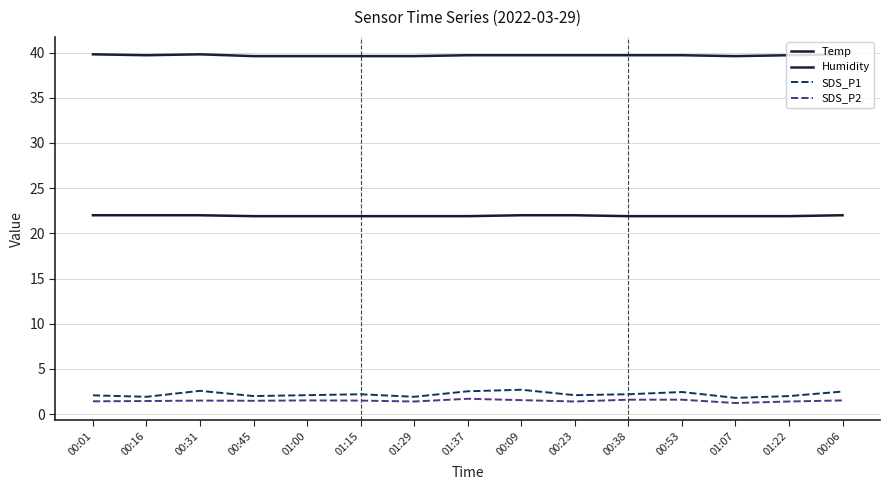

Read the SDS_P2 value at 00:09.

1.6